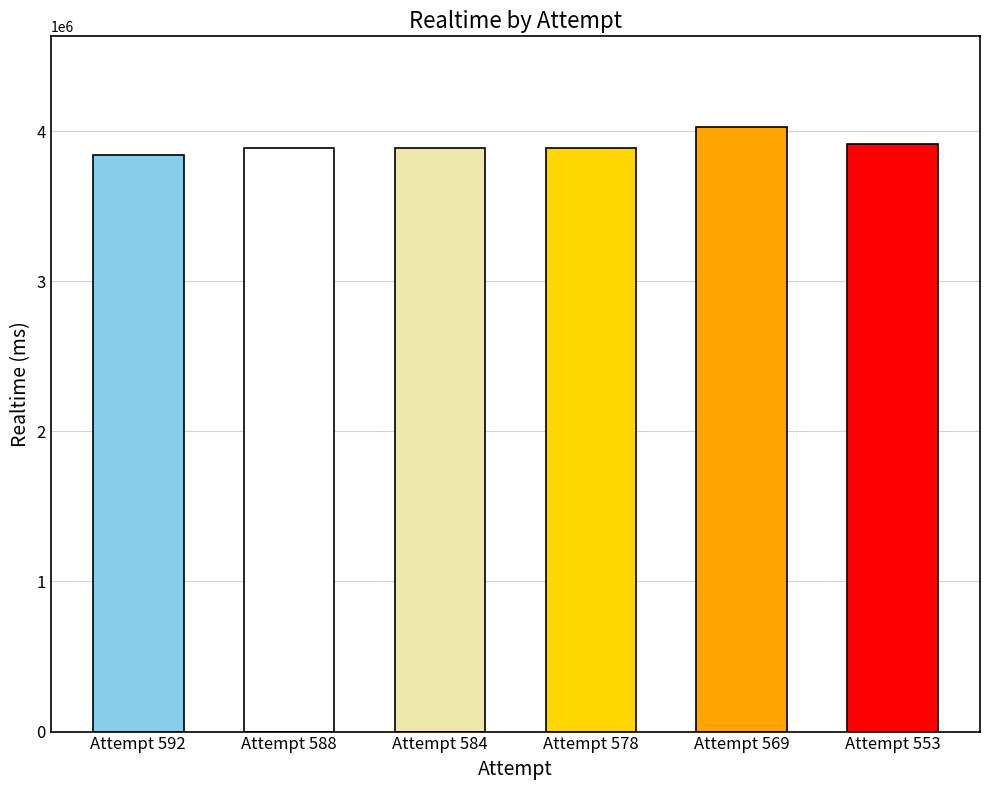

How many distinct data groups are displayed?

1